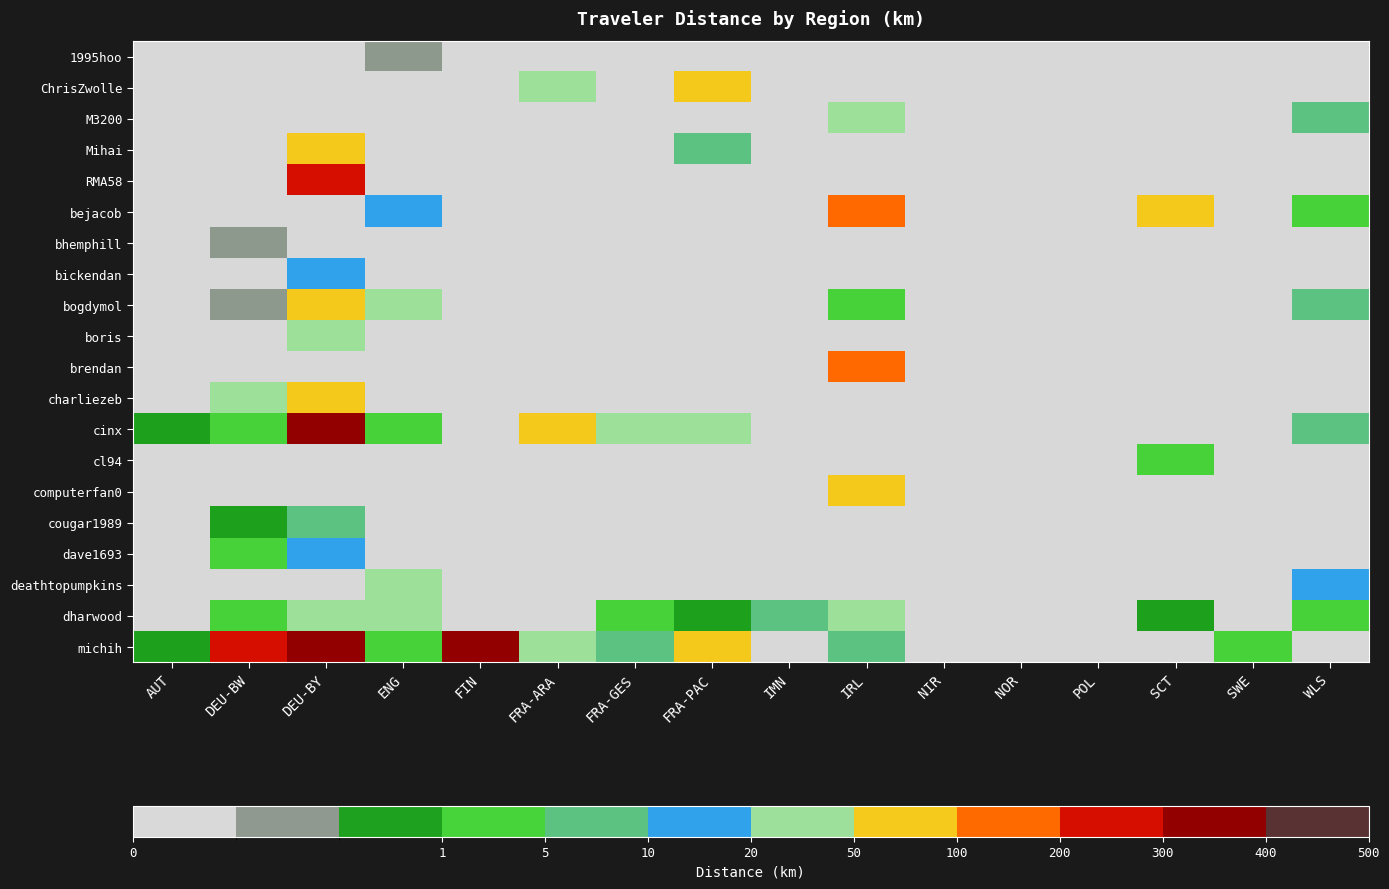

Reading left to right, list all the values displayed in this chart.

1995hoo: AUT=0.0	DEU-BW=0.0	DEU-BY=0.0	ENG=0.2	FIN=0.0	FRA-ARA=0.0	FRA-GES=0.0	FRA-PAC=0.0	IMN=0.0	IRL=0.0	NIR=0.0	NOR=0.0	POL=0.0	SCT=0.0	SWE=0.0	WLS=0.0
ChrisZwolle: AUT=0.0	DEU-BW=0.0	DEU-BY=0.0	ENG=0.0	FIN=0.0	FRA-ARA=25.6	FRA-GES=0.0	FRA-PAC=53.7	IMN=0.0	IRL=0.0	NIR=0.0	NOR=0.0	POL=0.0	SCT=0.0	SWE=0.0	WLS=0.0
M3200: AUT=0.0	DEU-BW=0.0	DEU-BY=0.0	ENG=0.0	FIN=0.0	FRA-ARA=0.0	FRA-GES=0.0	FRA-PAC=0.0	IMN=0.0	IRL=29.2	NIR=0.0	NOR=0.0	POL=0.0	SCT=0.0	SWE=0.0	WLS=5.2
Mihai: AUT=0.0	DEU-BW=0.0	DEU-BY=57.0	ENG=0.0	FIN=0.0	FRA-ARA=0.0	FRA-GES=0.0	FRA-PAC=6.0	IMN=0.0	IRL=0.0	NIR=0.0	NOR=0.0	POL=0.0	SCT=0.0	SWE=0.0	WLS=0.0
RMA58: AUT=0.0	DEU-BW=0.0	DEU-BY=244.5	ENG=0.0	FIN=0.0	FRA-ARA=0.0	FRA-GES=0.0	FRA-PAC=0.0	IMN=0.0	IRL=0.0	NIR=0.0	NOR=0.0	POL=0.0	SCT=0.0	SWE=0.0	WLS=0.0
bejacob: AUT=0.0	DEU-BW=0.0	DEU-BY=0.0	ENG=15.8	FIN=0.0	FRA-ARA=0.0	FRA-GES=0.0	FRA-PAC=0.0	IMN=0.0	IRL=119.4	NIR=0.0	NOR=0.0	POL=0.0	SCT=55.9	SWE=0.0	WLS=3.6
bhemphill: AUT=0.0	DEU-BW=0.3	DEU-BY=0.0	ENG=0.0	FIN=0.0	FRA-ARA=0.0	FRA-GES=0.0	FRA-PAC=0.0	IMN=0.0	IRL=0.0	NIR=0.0	NOR=0.0	POL=0.0	SCT=0.0	SWE=0.0	WLS=0.0
bickendan: AUT=0.0	DEU-BW=0.0	DEU-BY=13.4	ENG=0.0	FIN=0.0	FRA-ARA=0.0	FRA-GES=0.0	FRA-PAC=0.0	IMN=0.0	IRL=0.0	NIR=0.0	NOR=0.0	POL=0.0	SCT=0.0	SWE=0.0	WLS=0.0
bogdymol: AUT=0.0	DEU-BW=0.5	DEU-BY=66.6	ENG=24.2	FIN=0.0	FRA-ARA=0.0	FRA-GES=0.0	FRA-PAC=0.0	IMN=0.0	IRL=3.8	NIR=0.0	NOR=0.0	POL=0.0	SCT=0.0	SWE=0.0	WLS=8.4
boris: AUT=0.0	DEU-BW=0.0	DEU-BY=25.2	ENG=0.0	FIN=0.0	FRA-ARA=0.0	FRA-GES=0.0	FRA-PAC=0.0	IMN=0.0	IRL=0.0	NIR=0.0	NOR=0.0	POL=0.0	SCT=0.0	SWE=0.0	WLS=0.0
brendan: AUT=0.0	DEU-BW=0.0	DEU-BY=0.0	ENG=0.0	FIN=0.0	FRA-ARA=0.0	FRA-GES=0.0	FRA-PAC=0.0	IMN=0.0	IRL=163.5	NIR=0.0	NOR=0.0	POL=0.0	SCT=0.0	SWE=0.0	WLS=0.0
charliezeb: AUT=0.0	DEU-BW=24.0	DEU-BY=62.0	ENG=0.0	FIN=0.0	FRA-ARA=0.0	FRA-GES=0.0	FRA-PAC=0.0	IMN=0.0	IRL=0.0	NIR=0.0	NOR=0.0	POL=0.0	SCT=0.0	SWE=0.0	WLS=0.0
cinx: AUT=0.7	DEU-BW=3.2	DEU-BY=372.4	ENG=1.2	FIN=0.0	FRA-ARA=78.2	FRA-GES=27.5	FRA-PAC=25.1	IMN=0.0	IRL=0.0	NIR=0.0	NOR=0.0	POL=0.0	SCT=0.0	SWE=0.0	WLS=6.5
cl94: AUT=0.0	DEU-BW=0.0	DEU-BY=0.0	ENG=0.0	FIN=0.0	FRA-ARA=0.0	FRA-GES=0.0	FRA-PAC=0.0	IMN=0.0	IRL=0.0	NIR=0.0	NOR=0.0	POL=0.0	SCT=3.9	SWE=0.0	WLS=0.0
computerfan0: AUT=0.0	DEU-BW=0.0	DEU-BY=0.0	ENG=0.0	FIN=0.0	FRA-ARA=0.0	FRA-GES=0.0	FRA-PAC=0.0	IMN=0.0	IRL=58.8	NIR=0.0	NOR=0.0	POL=0.0	SCT=0.0	SWE=0.0	WLS=0.0
cougar1989: AUT=0.0	DEU-BW=0.6	DEU-BY=7.7	ENG=0.0	FIN=0.0	FRA-ARA=0.0	FRA-GES=0.0	FRA-PAC=0.0	IMN=0.0	IRL=0.0	NIR=0.0	NOR=0.0	POL=0.0	SCT=0.0	SWE=0.0	WLS=0.0
dave1693: AUT=0.0	DEU-BW=3.1	DEU-BY=13.4	ENG=0.0	FIN=0.0	FRA-ARA=0.0	FRA-GES=0.0	FRA-PAC=0.0	IMN=0.0	IRL=0.0	NIR=0.0	NOR=0.0	POL=0.0	SCT=0.0	SWE=0.0	WLS=0.0
deathtopumpkins: AUT=0.0	DEU-BW=0.0	DEU-BY=0.0	ENG=43.0	FIN=0.0	FRA-ARA=0.0	FRA-GES=0.0	FRA-PAC=0.0	IMN=0.0	IRL=0.0	NIR=0.0	NOR=0.0	POL=0.0	SCT=0.0	SWE=0.0	WLS=17.7
dharwood: AUT=0.0	DEU-BW=1.1	DEU-BY=38.8	ENG=45.0	FIN=0.0	FRA-ARA=0.0	FRA-GES=2.9	FRA-PAC=0.8	IMN=8.0	IRL=25.0	NIR=0.0	NOR=0.0	POL=0.0	SCT=0.9	SWE=0.0	WLS=3.1
michih: AUT=1.0	DEU-BW=215.1	DEU-BY=395.4	ENG=1.0	FIN=385.4	FRA-ARA=25.6	FRA-GES=6.8	FRA-PAC=63.5	IMN=0.0	IRL=8.2	NIR=0.0	NOR=0.0	POL=0.0	SCT=0.0	SWE=1.2	WLS=0.0